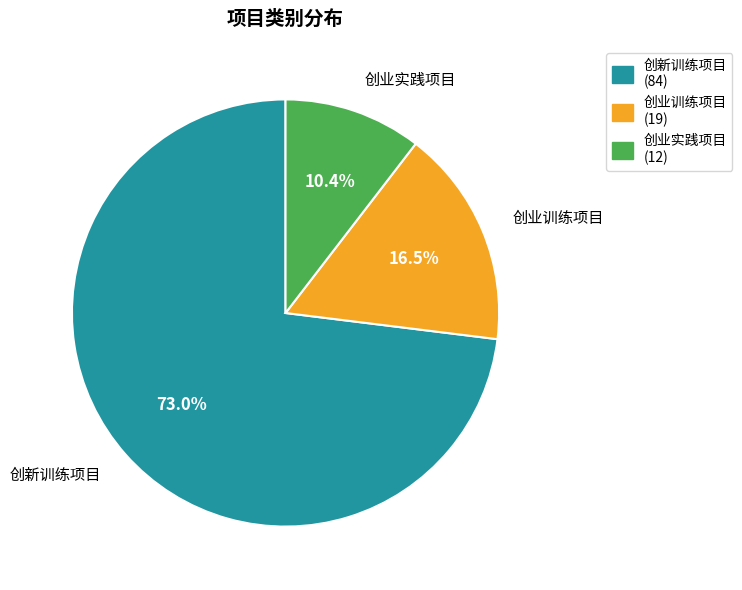

To the nearest percent, what portion does 创新训练项目 represent?

73%